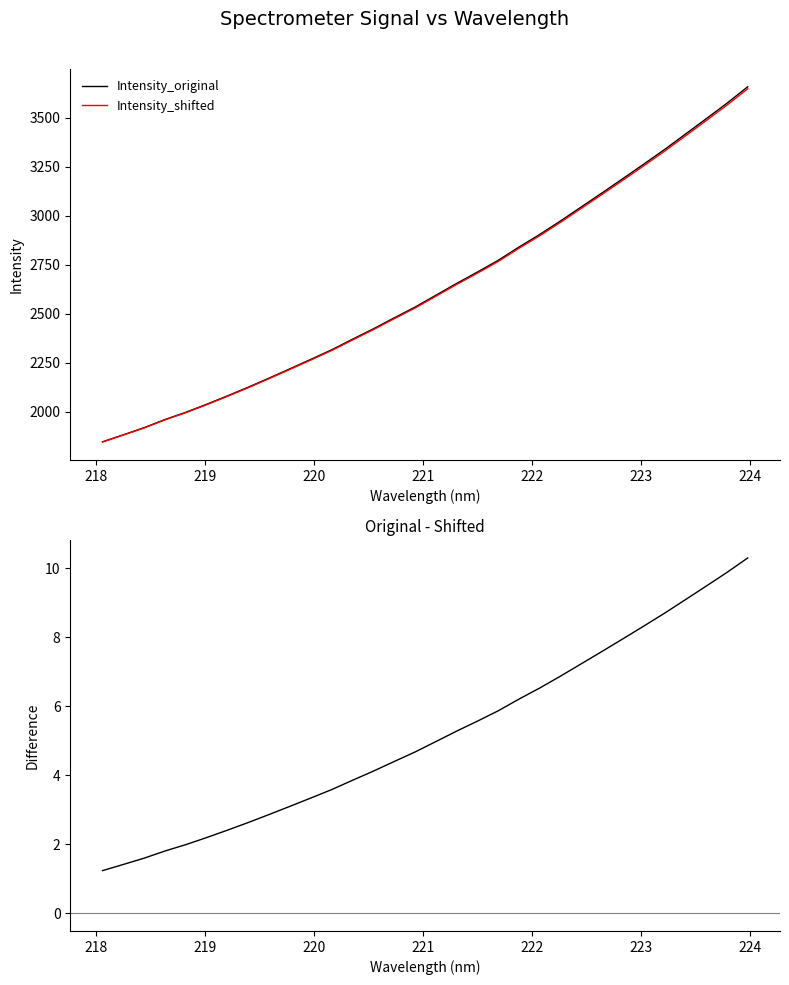

What is the highest value of the Intensity_shifted series?

3648.9